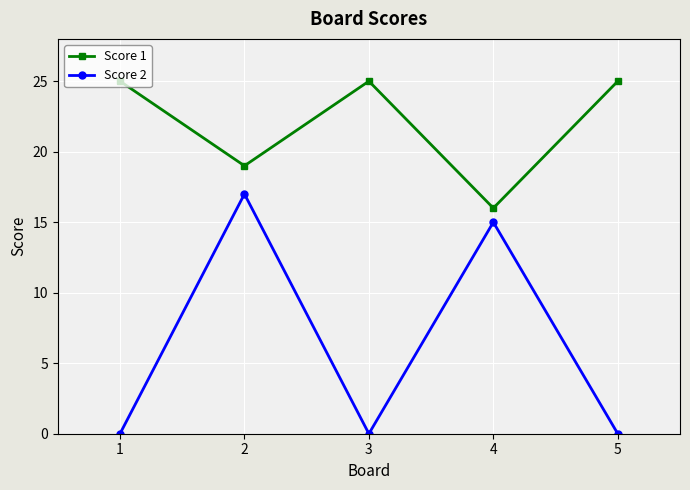

What are all the series names shown in the legend?

Score 1, Score 2